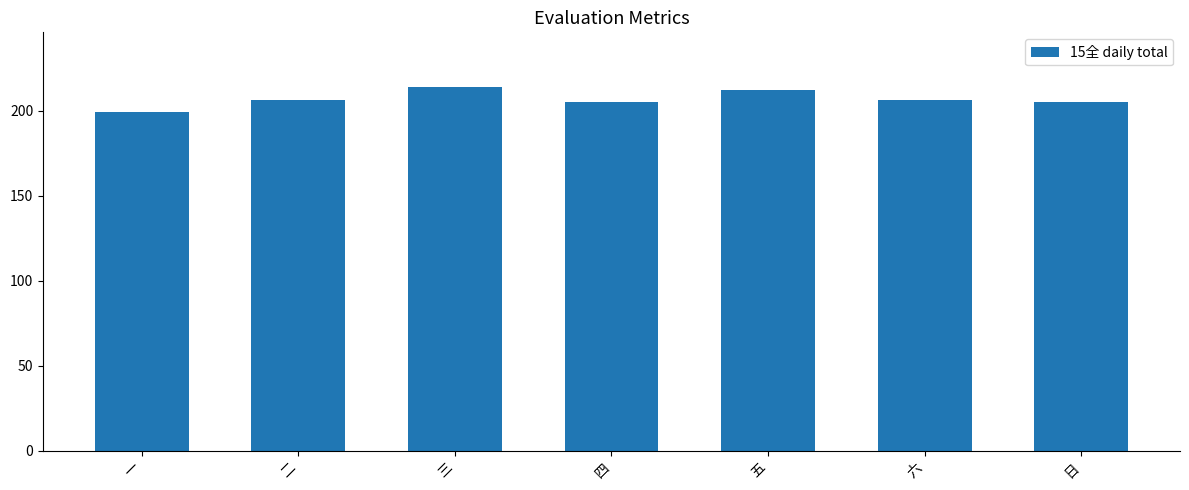

The chart shows a value of 44 at 日. True or false?

False